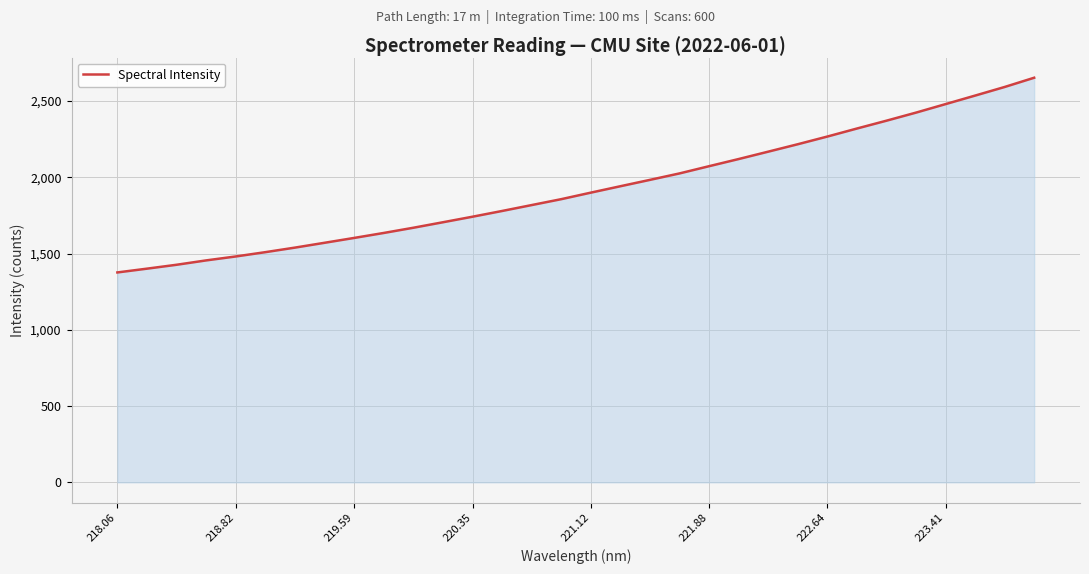

What is the difference between the maximum and minimum values?

1276.4